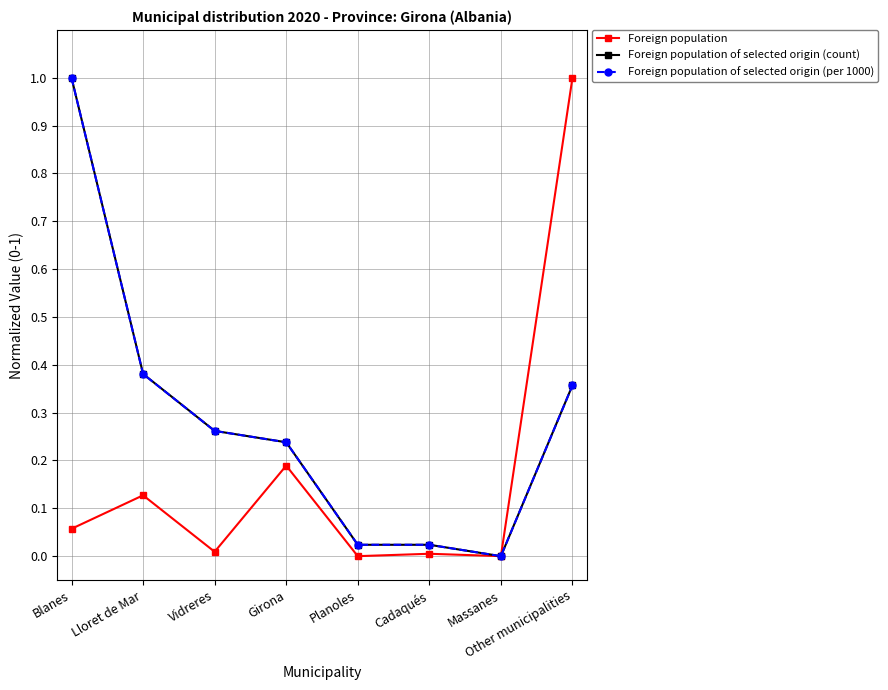

The Foreign population of selected origin (per 1000) series shows 0.6 at Other municipalities. True or false?

False